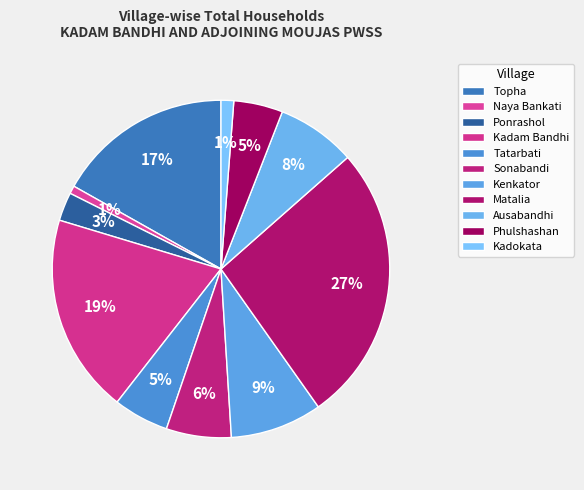

Which slice is the largest?

Matalia